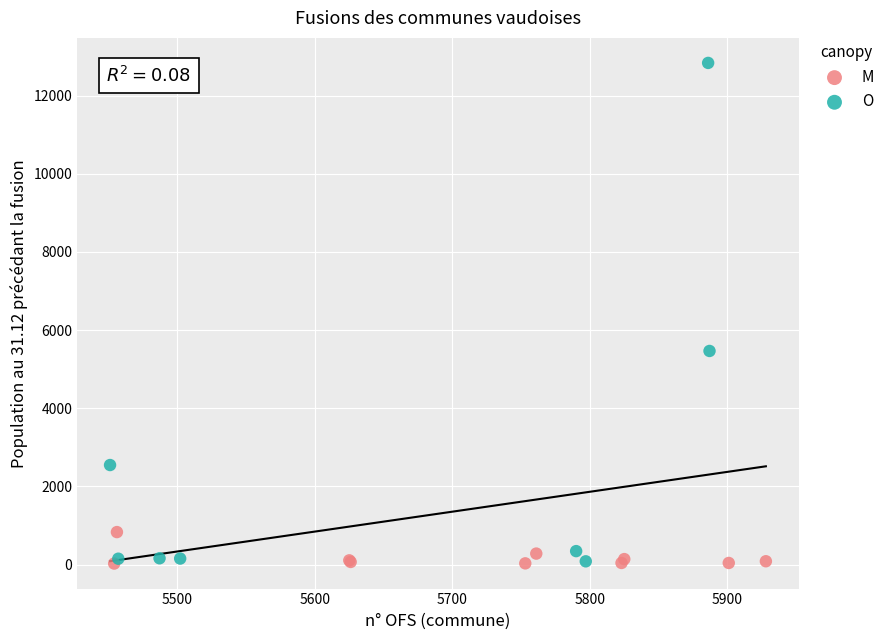

Which series contains the highest Y value?

O